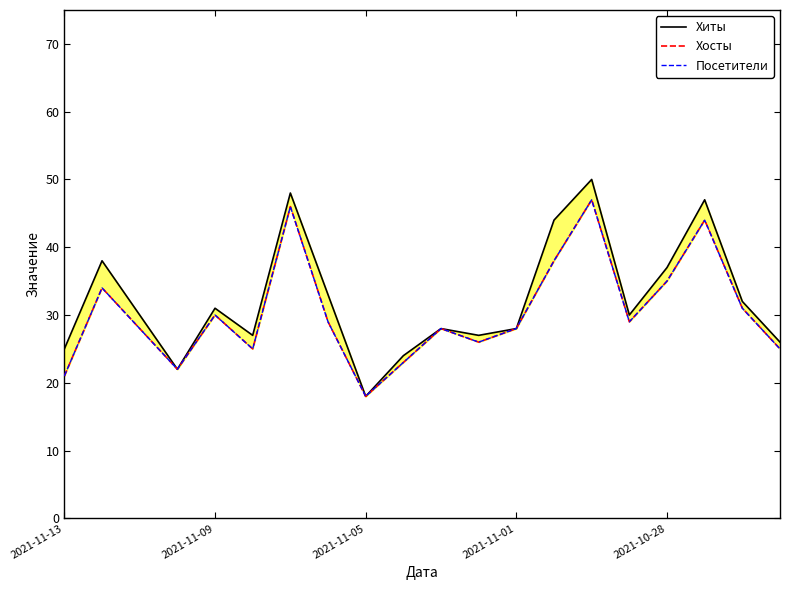

Reading left to right, what are all the values shown in this chart?

Хиты: 25	38	30	22	31	27	48	33	18	24	28	27	28	44	50	30	37	47	32	26
Хосты: 21	34	28	22	30	25	46	29	18	23	28	26	28	38	47	29	35	44	31	25
Посетители: 21	34	28	22	30	25	46	29	18	23	28	26	28	38	47	29	35	44	31	25